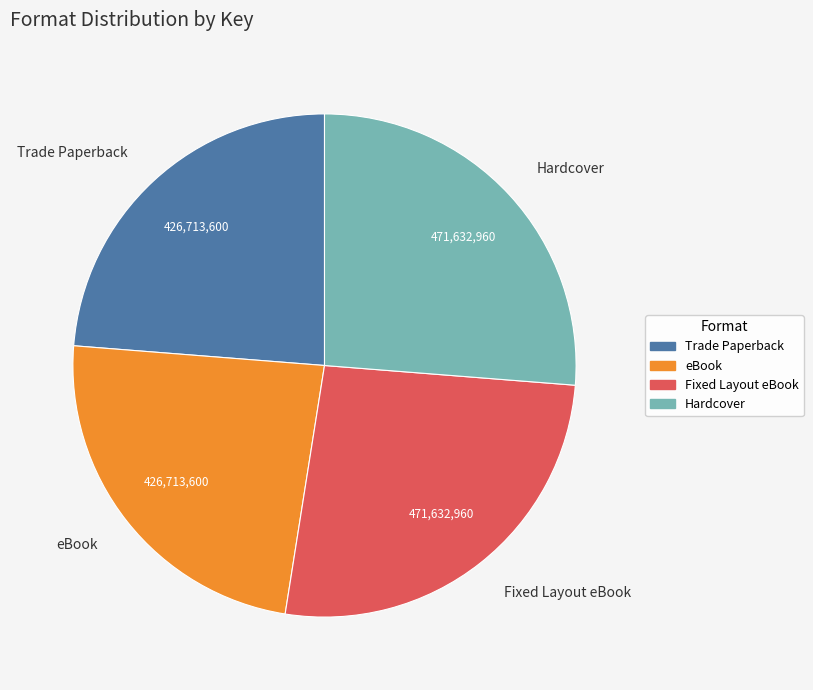

Do Trade Paperback and eBook together represent more than half of the pie?

No